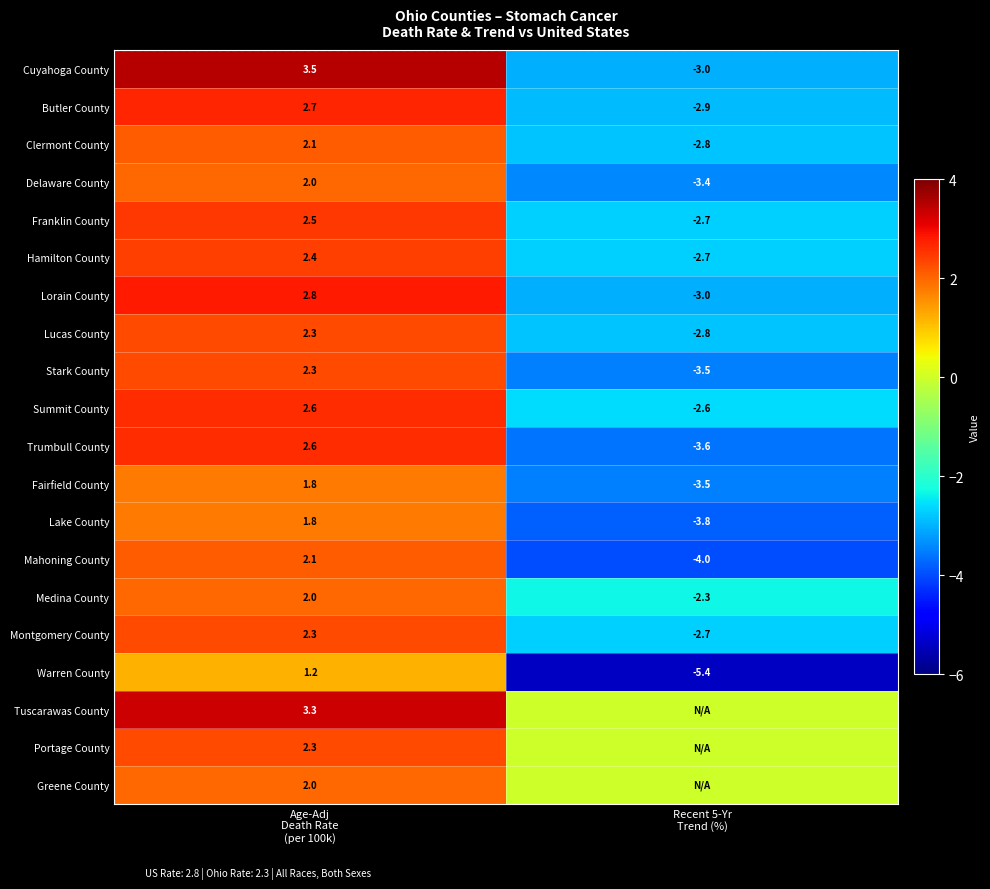

What is the average value of the Stark County series?

-0.6